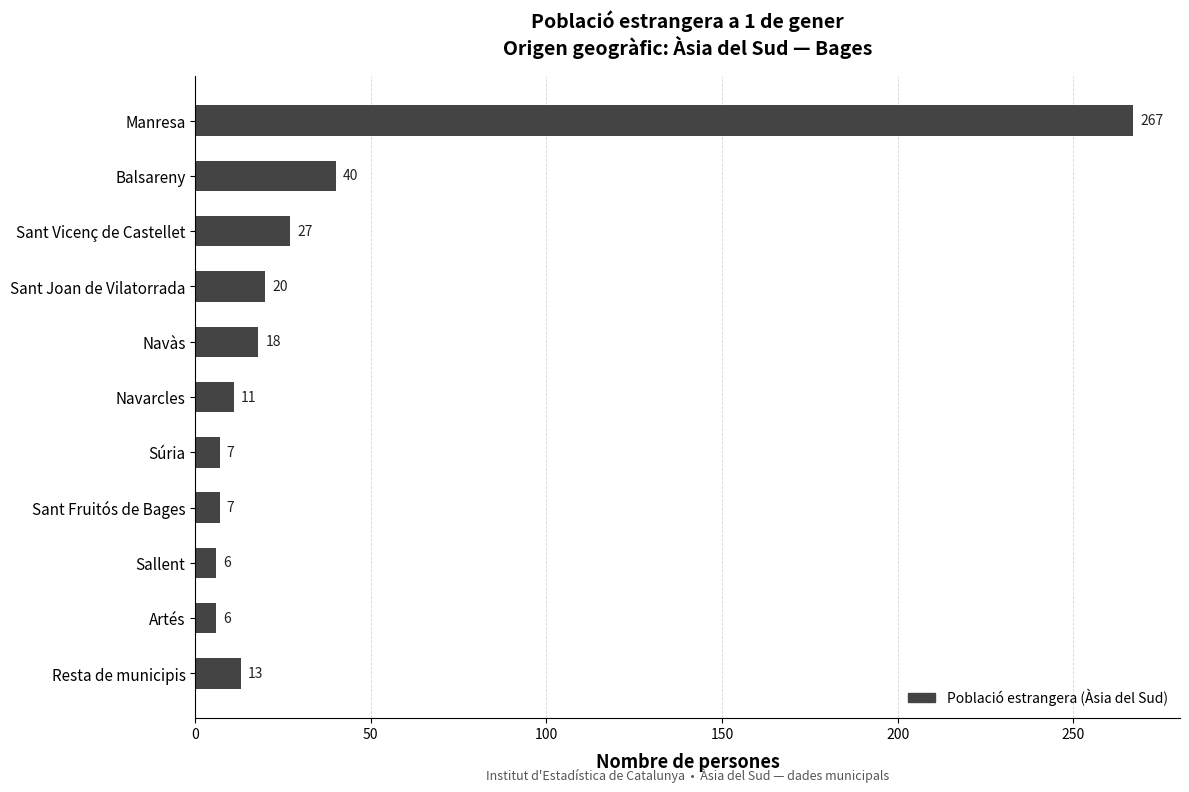

At which label is the value closest to 136?

Balsareny